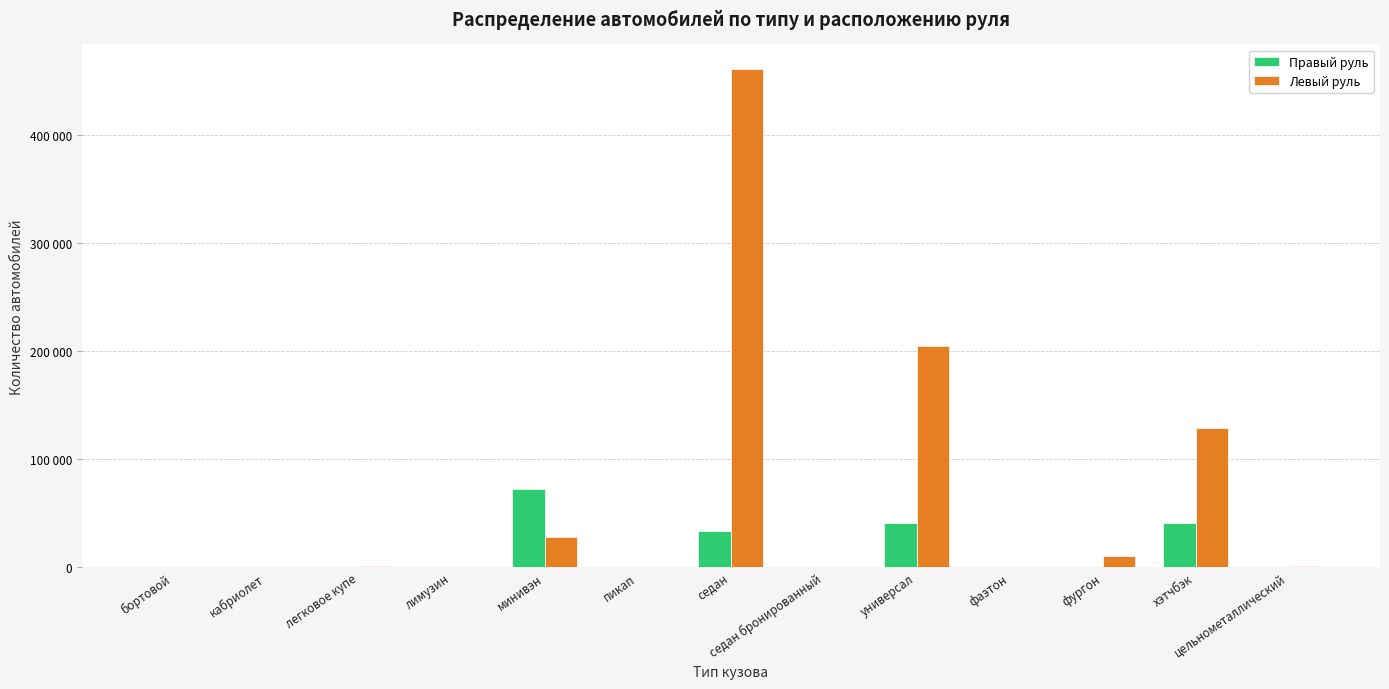

Between седан and фургон, which series saw the biggest shift?

Левый руль